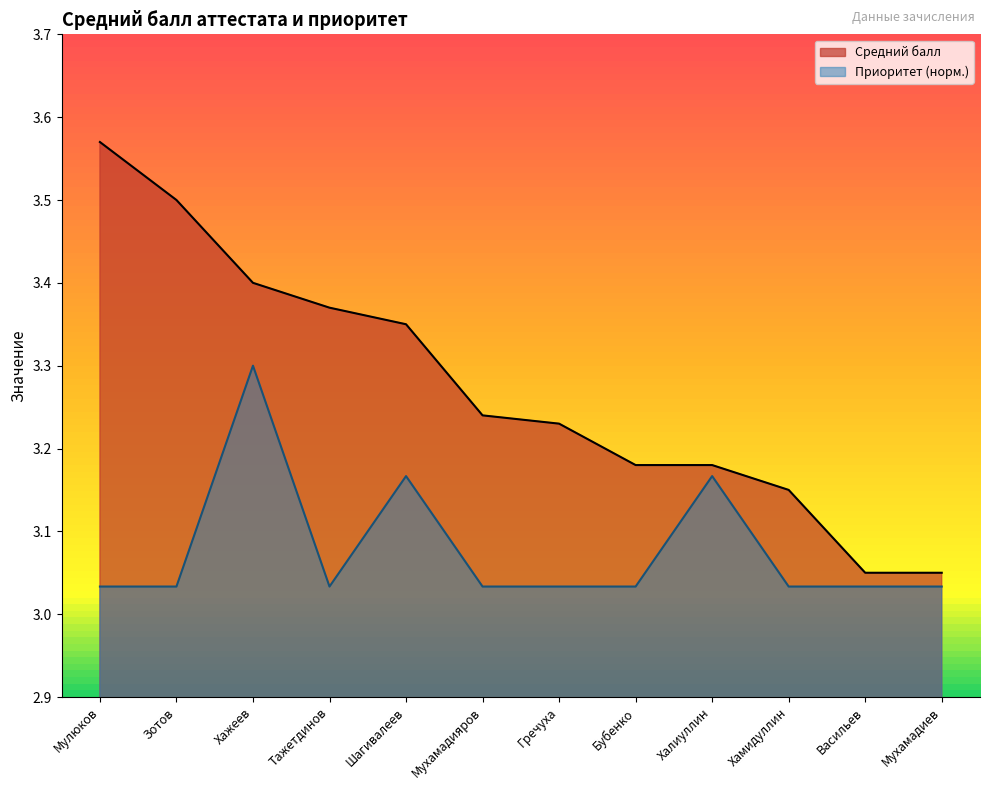

True or false: Приоритет has a value of 0.8 at Васильев.

False